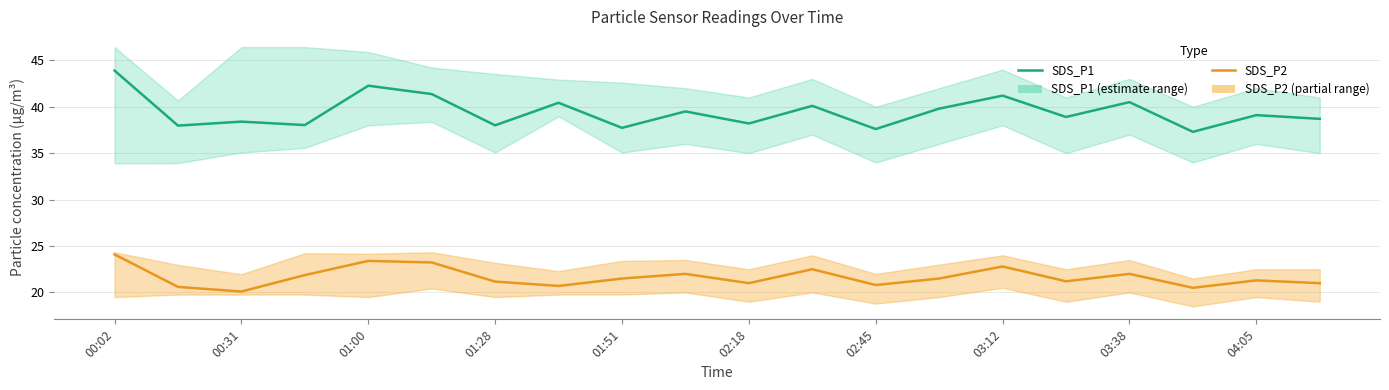

Which series has the widest spread of values?

SDS_P1